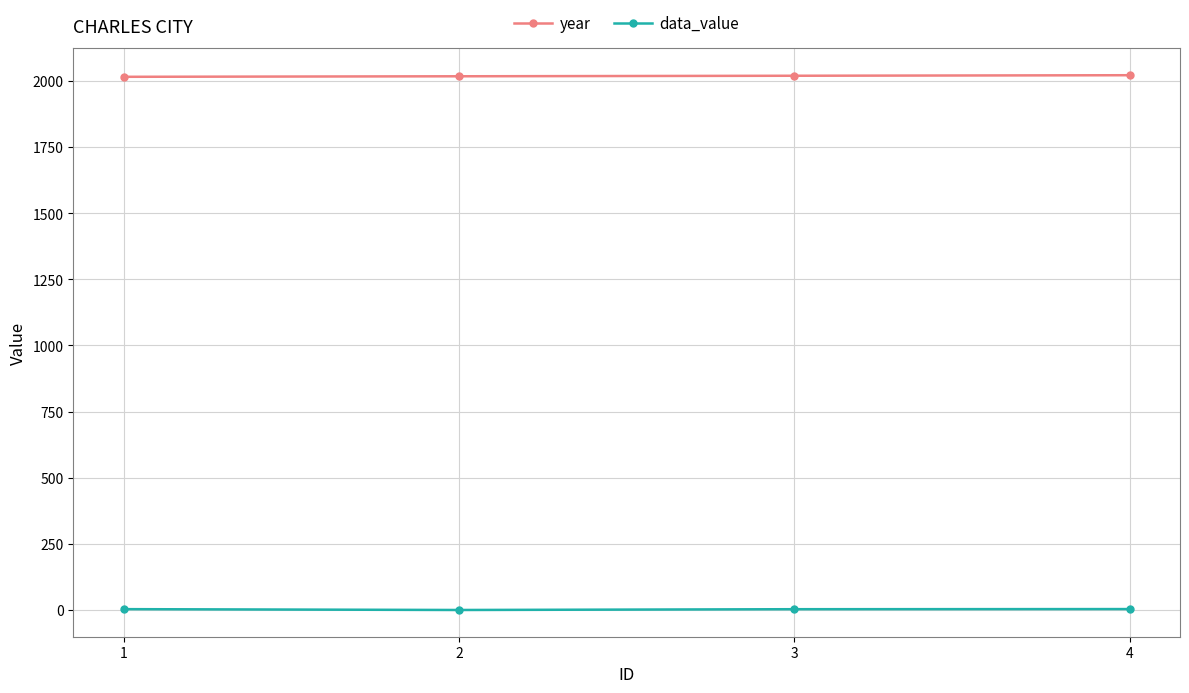

Rank the series by their average value, from lowest to highest.

data_value, year